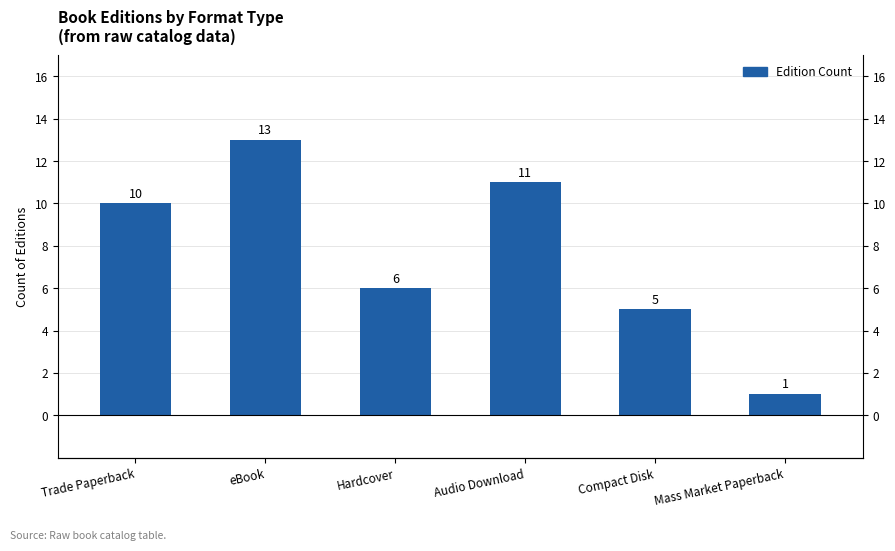

Reading left to right, list all the values displayed in this chart.

Trade Paperback=10	eBook=13	Hardcover=6	Audio Download=11	Compact Disk=5	Mass Market Paperback=1